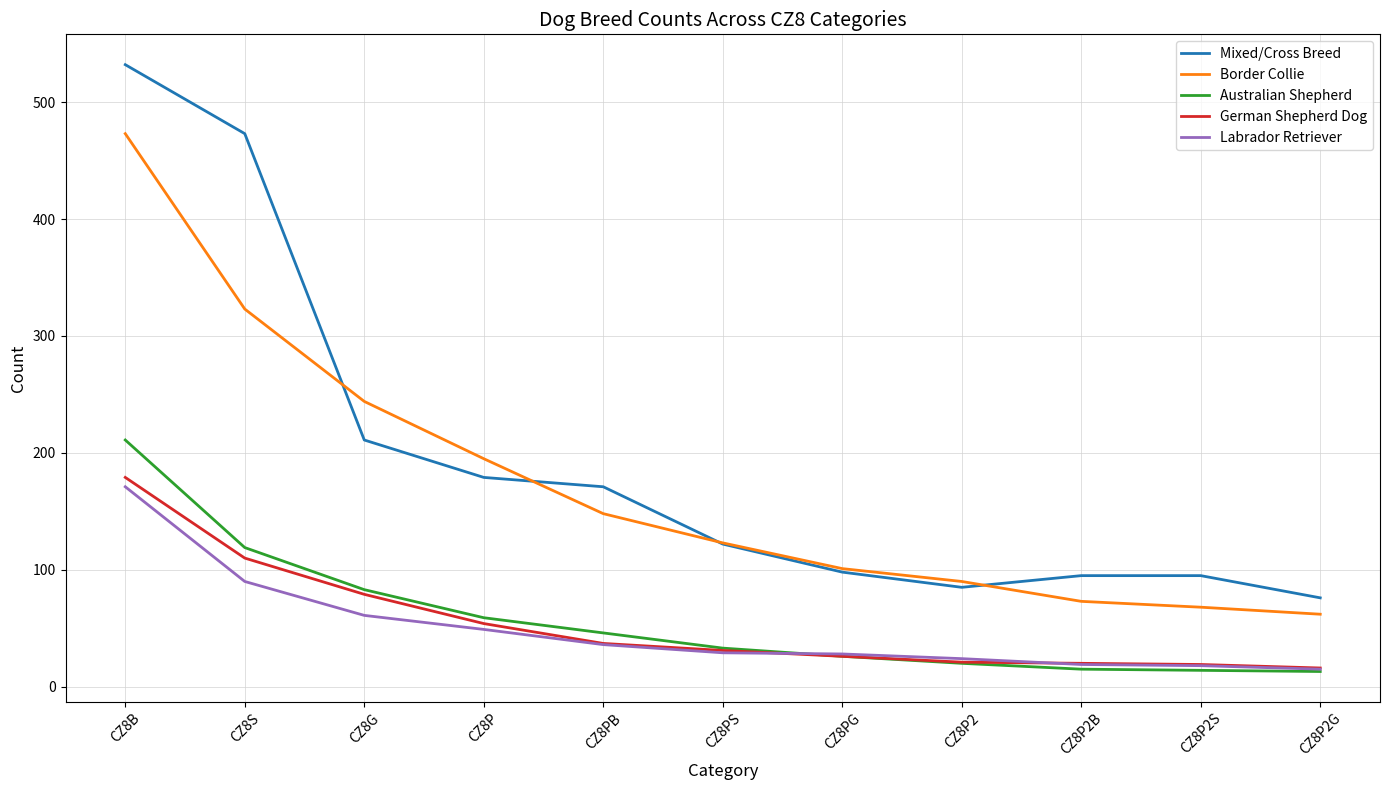

How many values in the Labrador Retriever series are below 29?

5